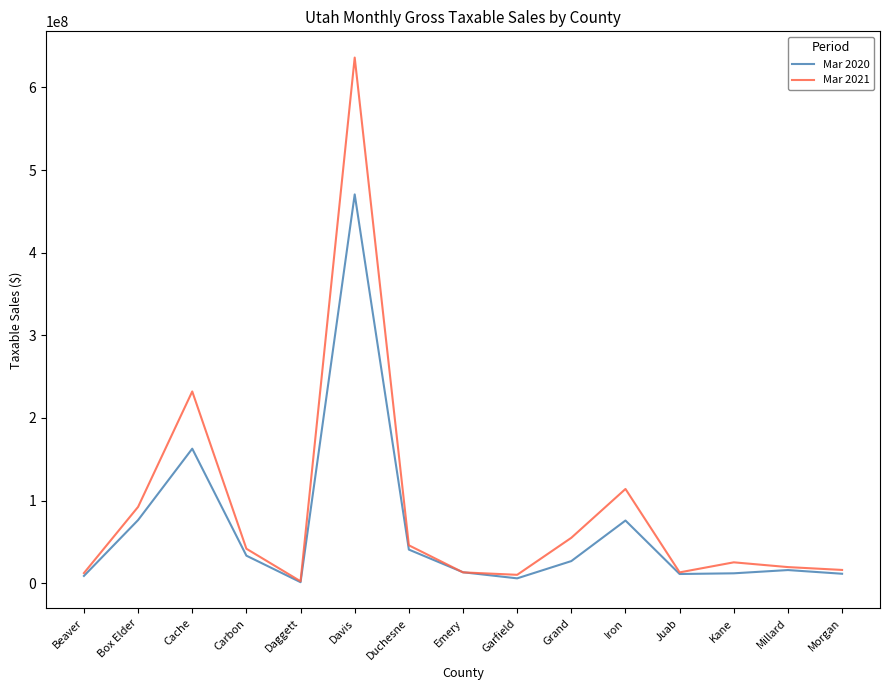

What is the difference between the highest and lowest values at Emery?

122281